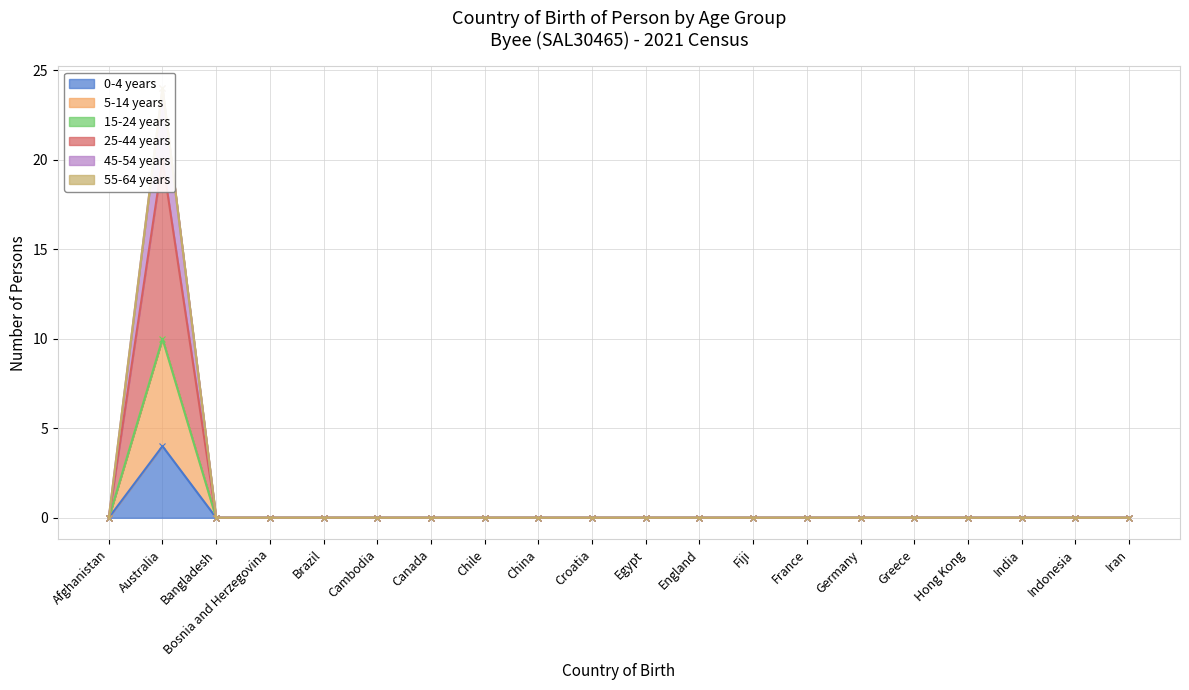

The 5-14 years series shows 8 at China. True or false?

False